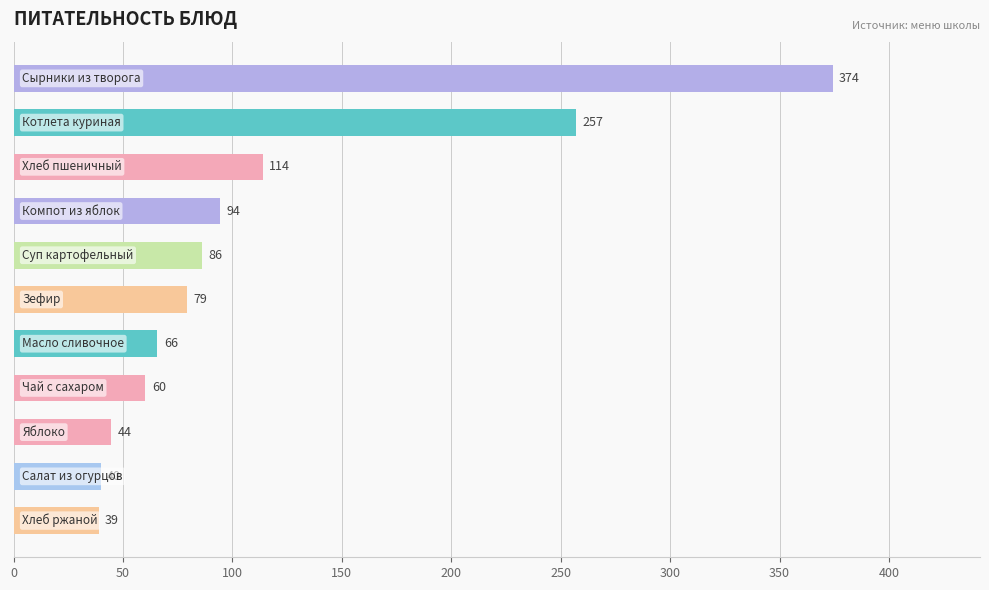

What is the value of the 6th bar from the top?

79.3